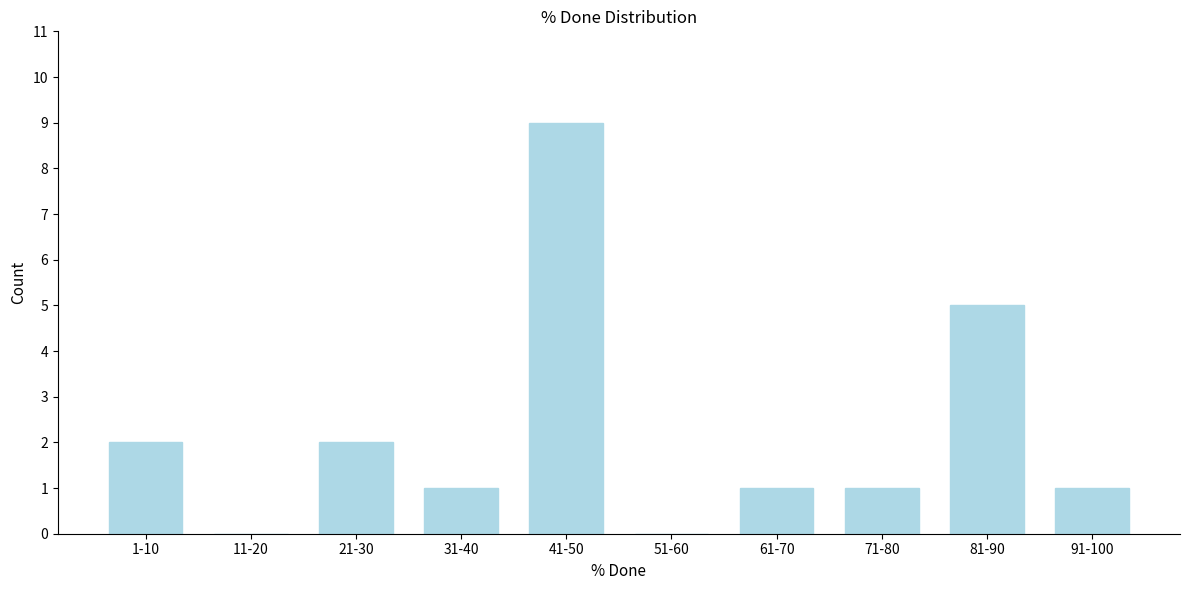

Reading left to right, what are all the values shown in this chart?

1-10=2	11-20=0	21-30=2	31-40=1	41-50=9	51-60=0	61-70=1	71-80=1	81-90=5	91-100=1